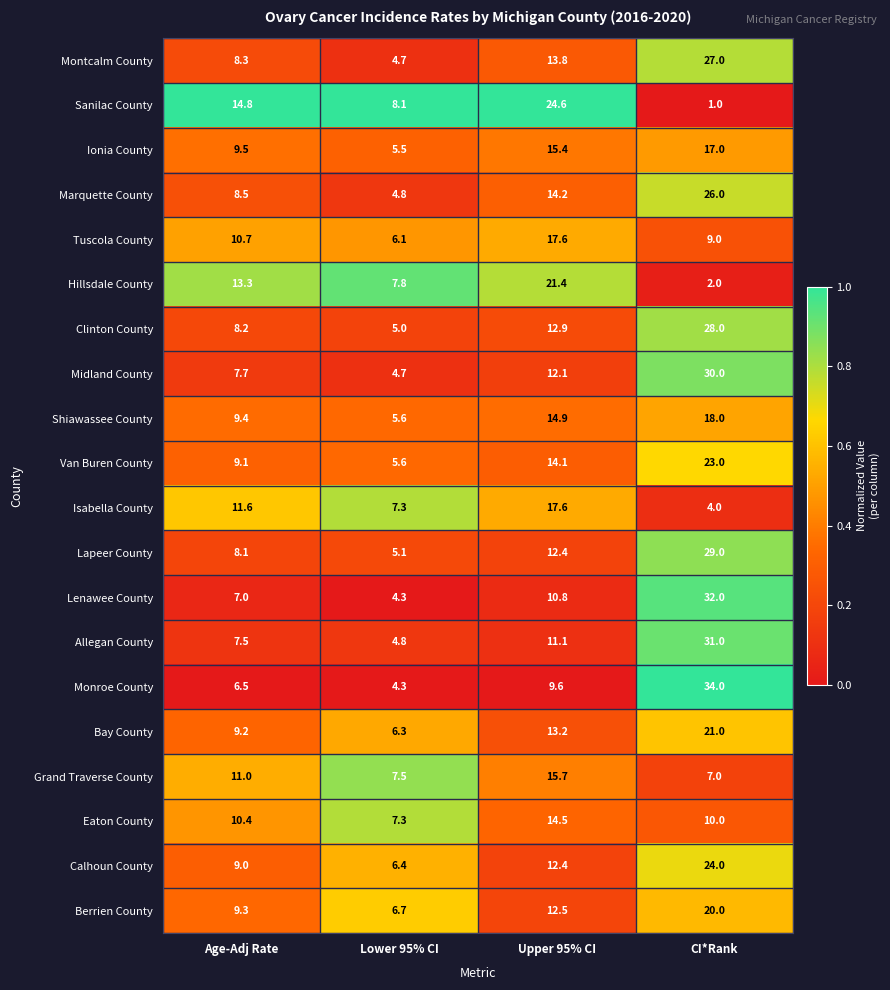

The value of Ionia County at Age-Adj Rate is 9.5. True or false?

True